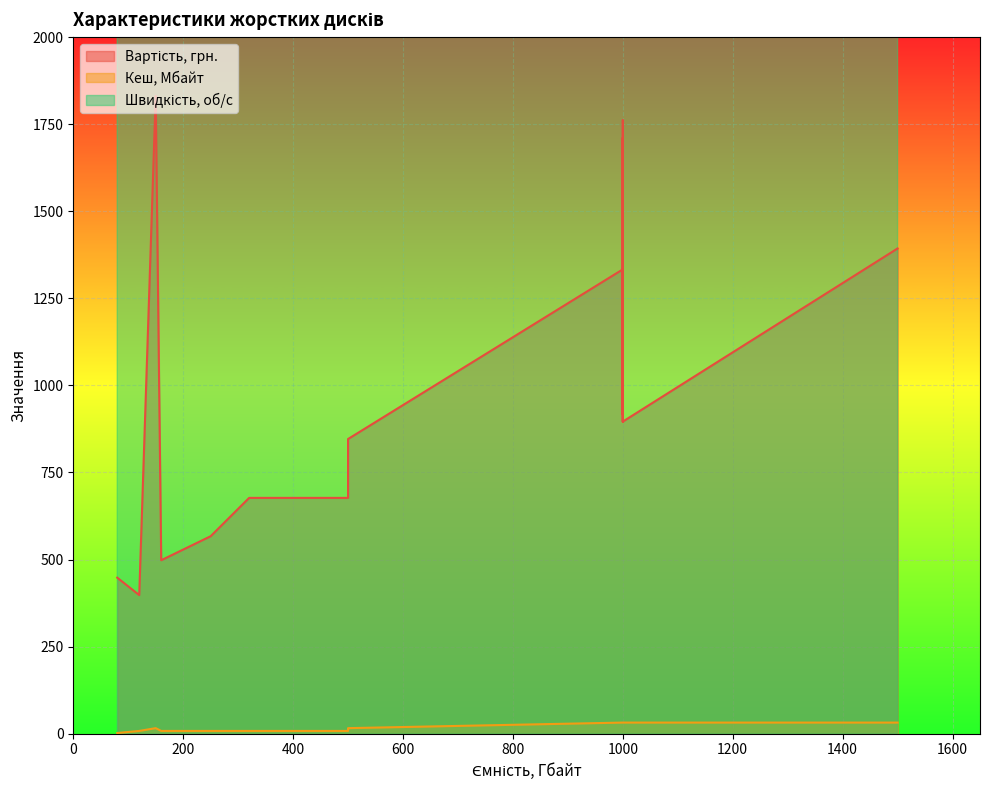

What are all the series names shown in the legend?

Вартість, грн., Кеш, Мбайт, Швидкість, об/с